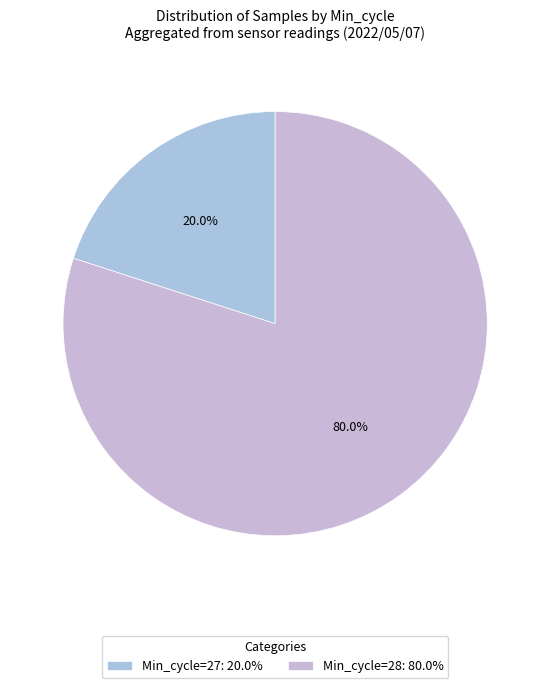

Count the number of slices in the pie.

2